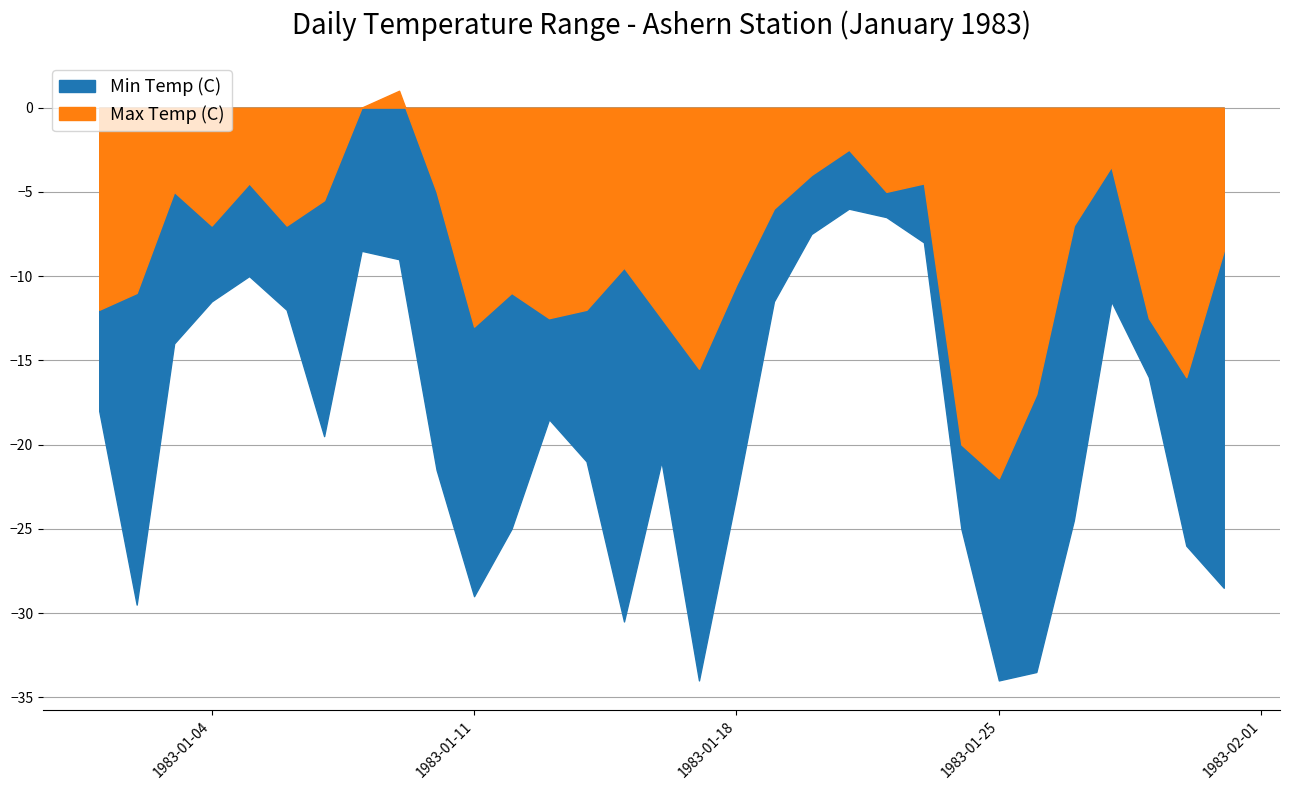

Rank the series by their maximum value, from highest to lowest.

Max Temp (C), Min Temp (C)